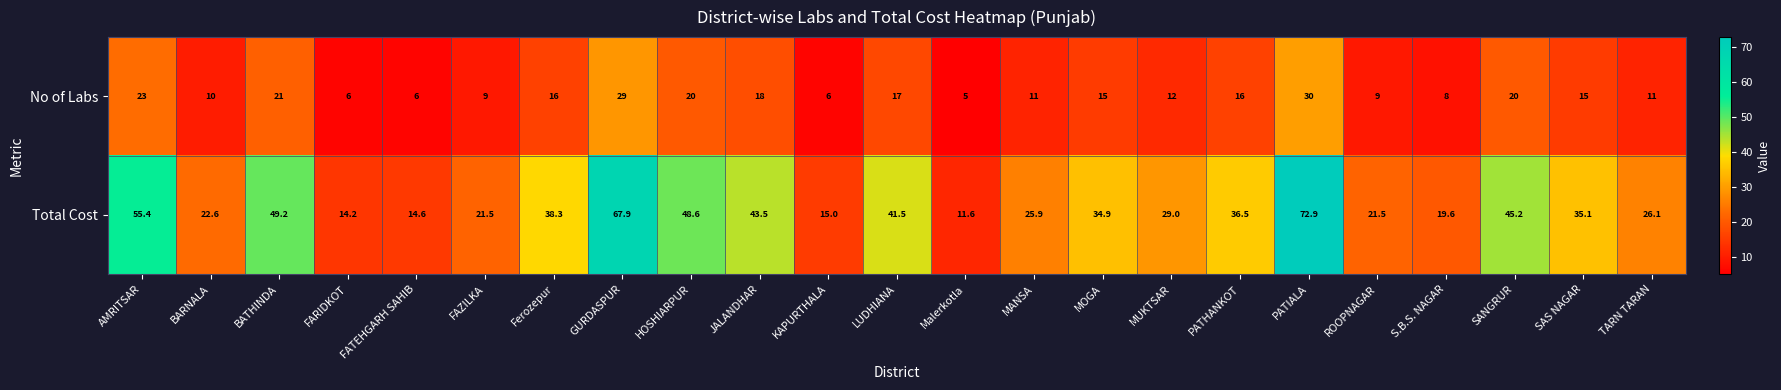

How many categories are shown in the chart?

23